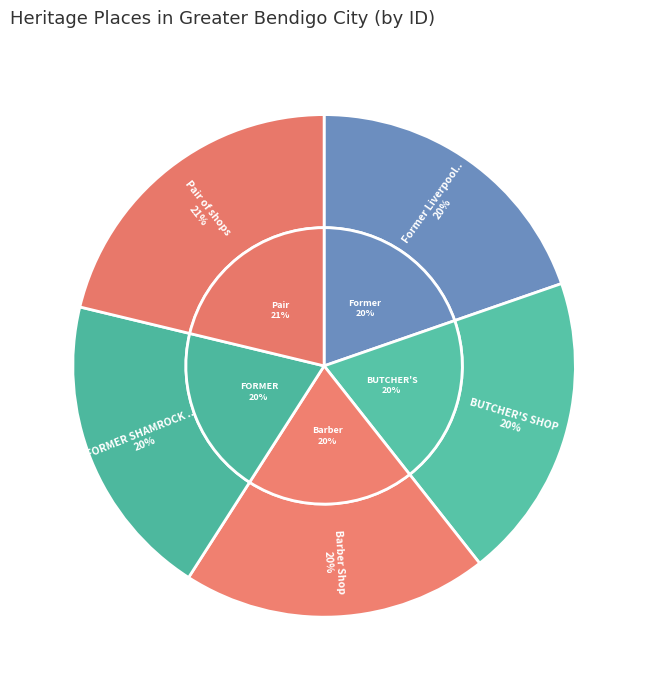

What percentage is the Former Liverpool Arms Hotel slice, to the nearest percent?

20%